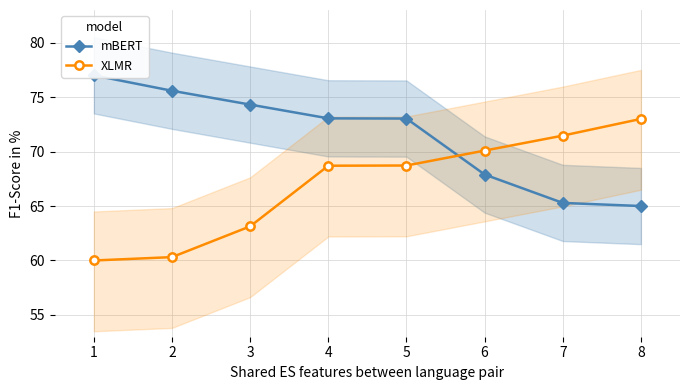

List the series in order of their overall mean, highest first.

mBERT, XLMR